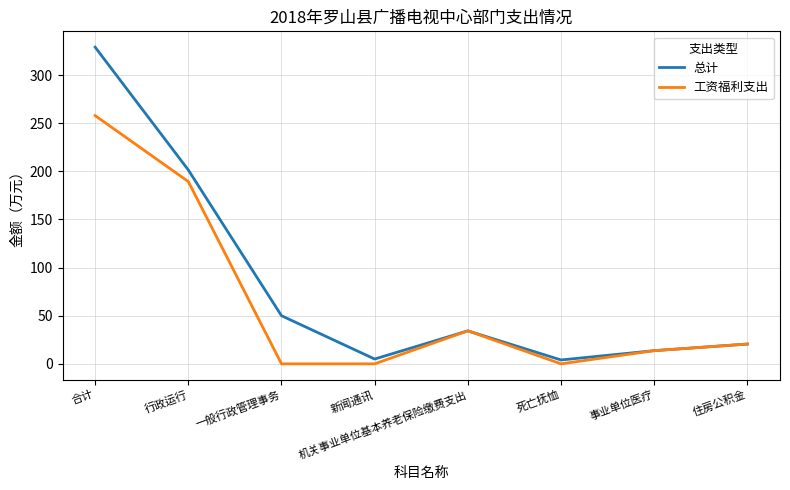

What is the difference between the 总计 values at 机关事业单位基本养老保险缴费支出 and 事业单位医疗?

20.6